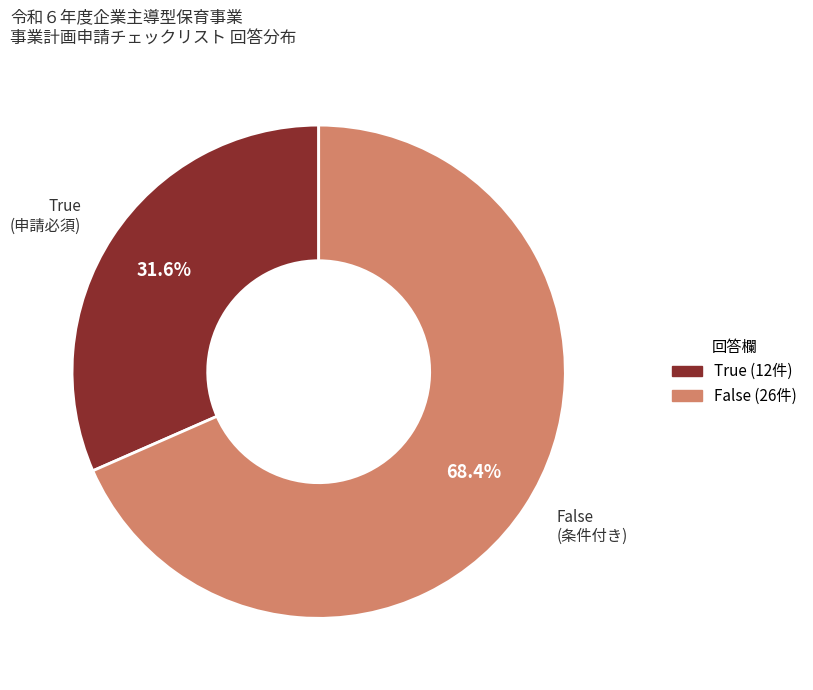

Does any single category account for the majority?

Yes